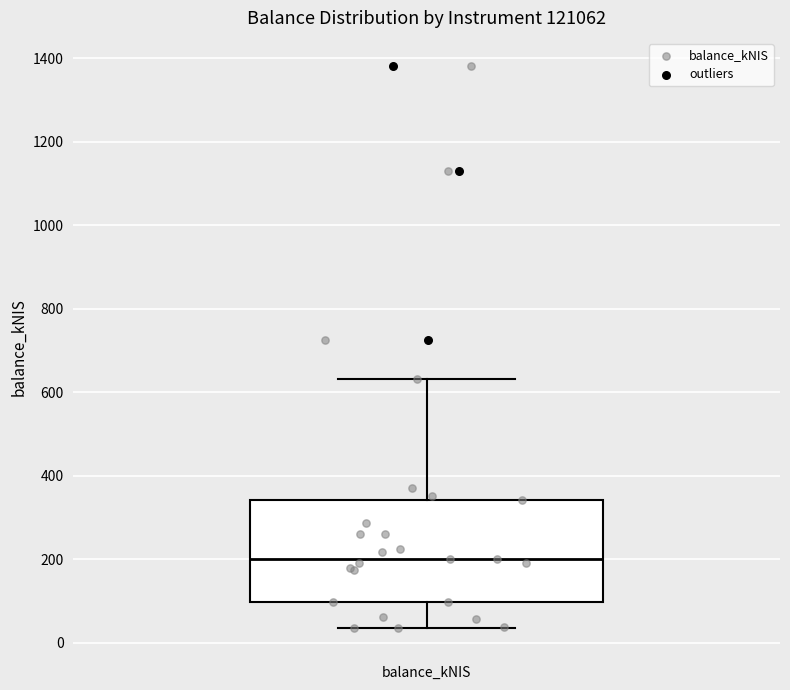

Where does the upper whisker of the box for balance_kNIS end on the y-axis? The values are not printed on the chart, so give them approximately, as read against the axis.

640